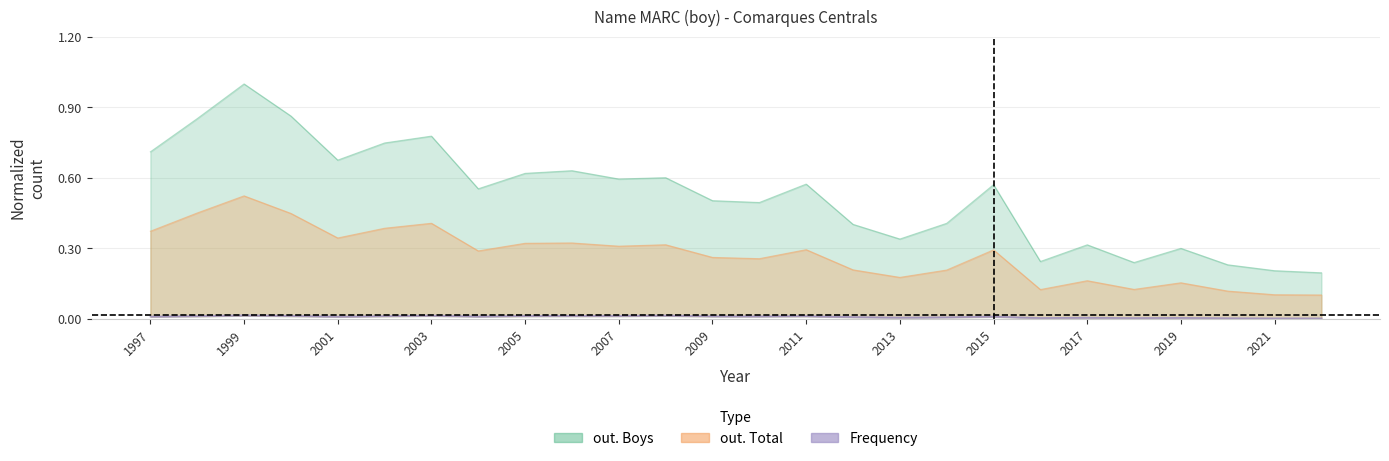

The value of out. Boys at 2004 is 0.6. True or false?

True